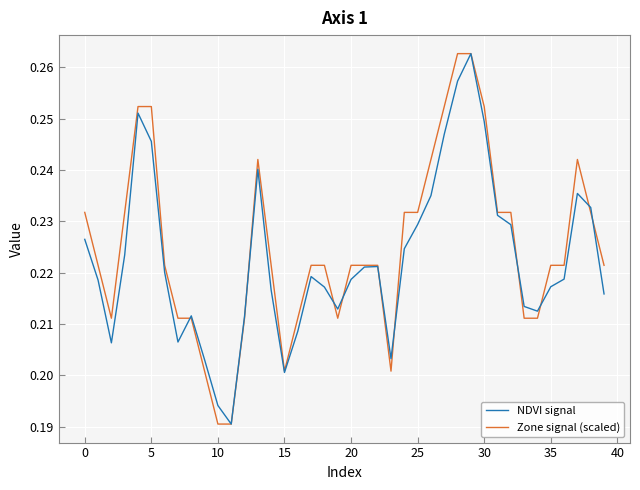

What is the sum of all Zone signal (scaled) values?

9.0